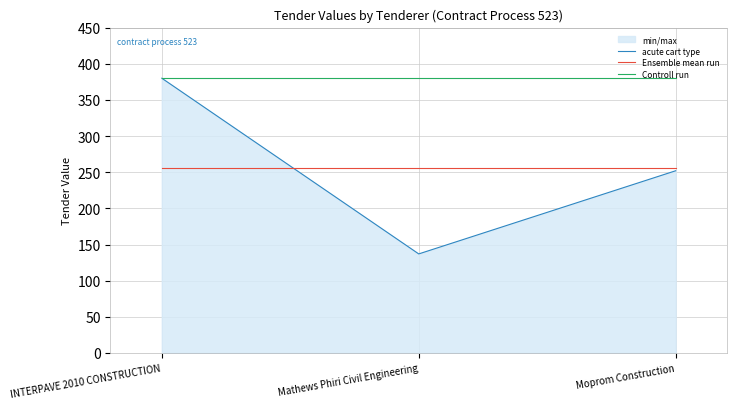

Between INTERPAVE 2010 CONSTRUCTION and Mathews Phiri Civil Engineering, which series saw the biggest shift?

acute cart type